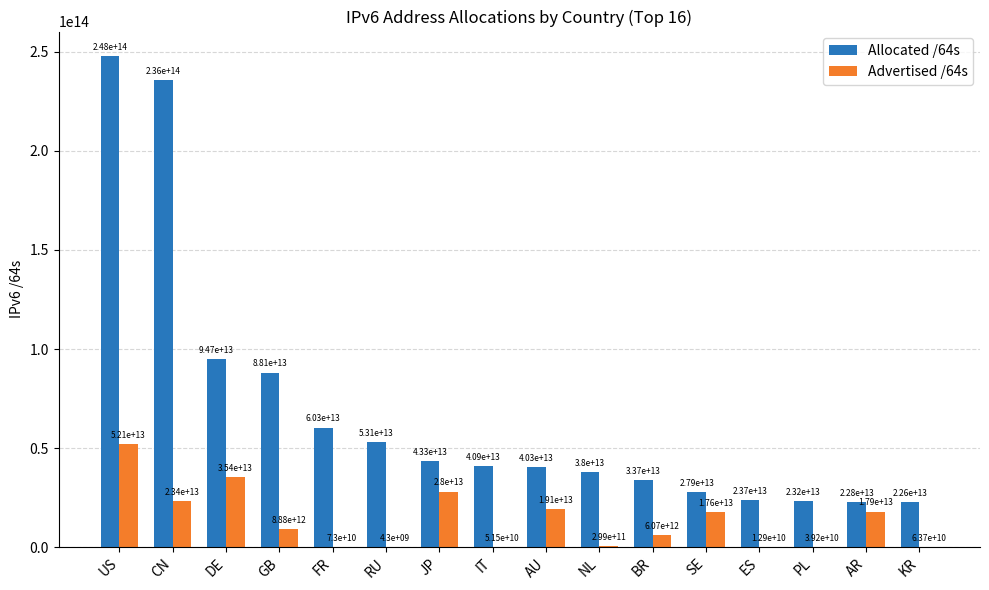

Which label corresponds to the largest value in the chart?

US